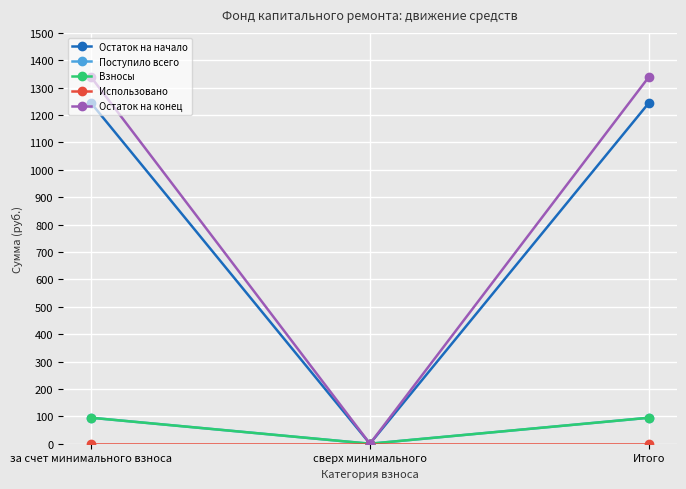

The value of Взносы at за счет минимального взноса is 150.0. True or false?

False